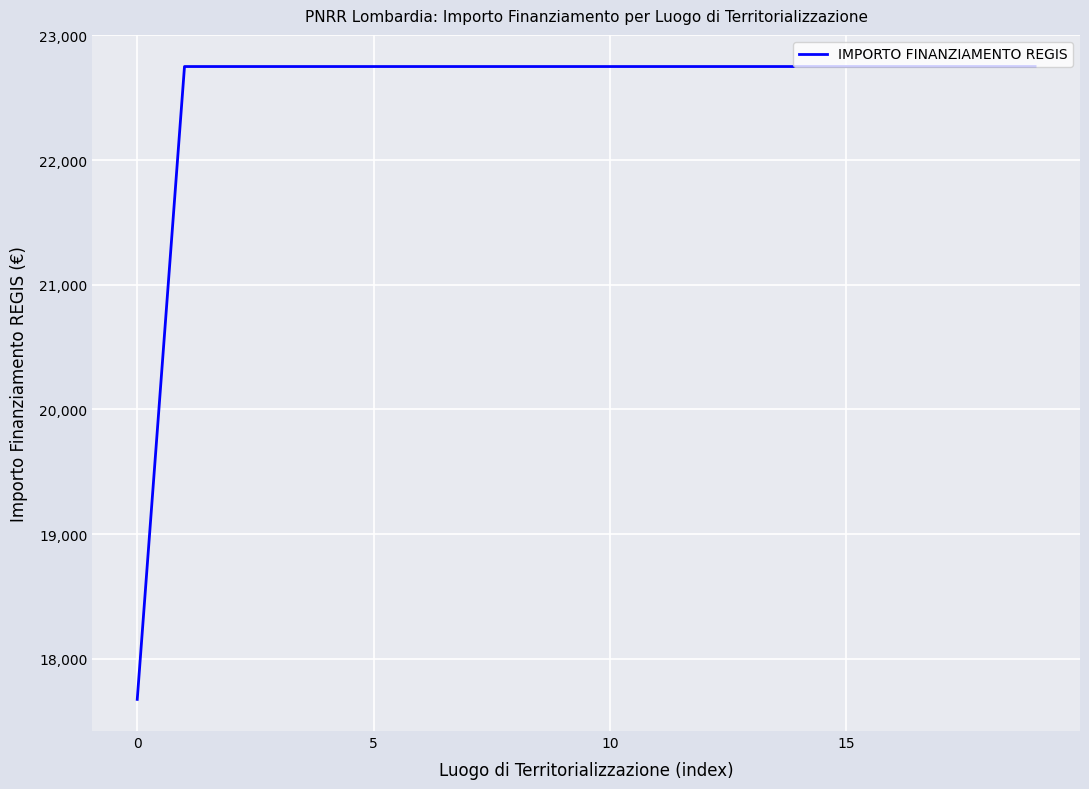

What is the greatest value displayed?

22750.0